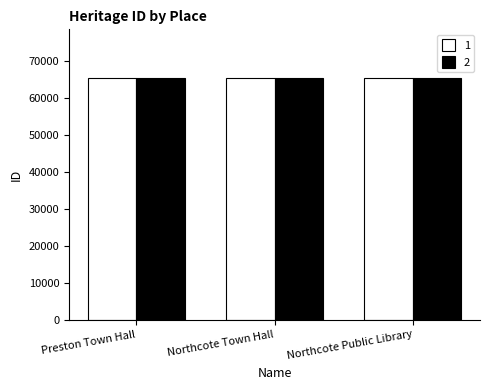

What is the difference between the maximum and minimum values in the 2 series?

32